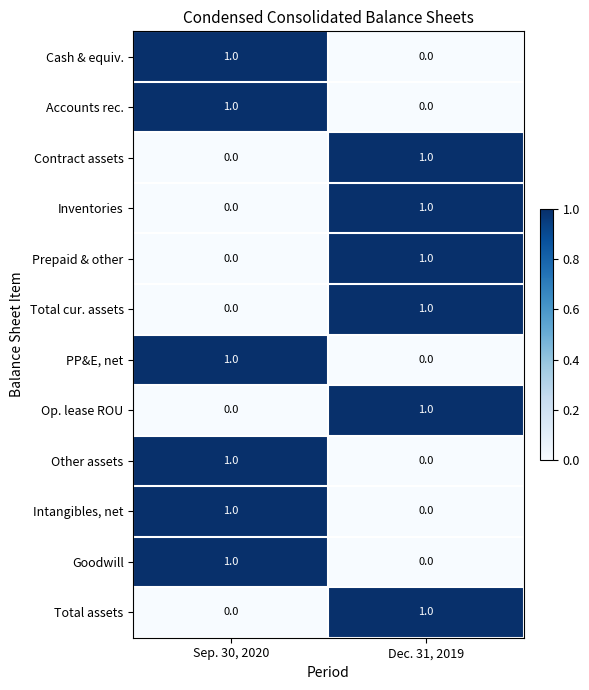

Where is Goodwill nearest to the value 0?

Dec. 31, 2019